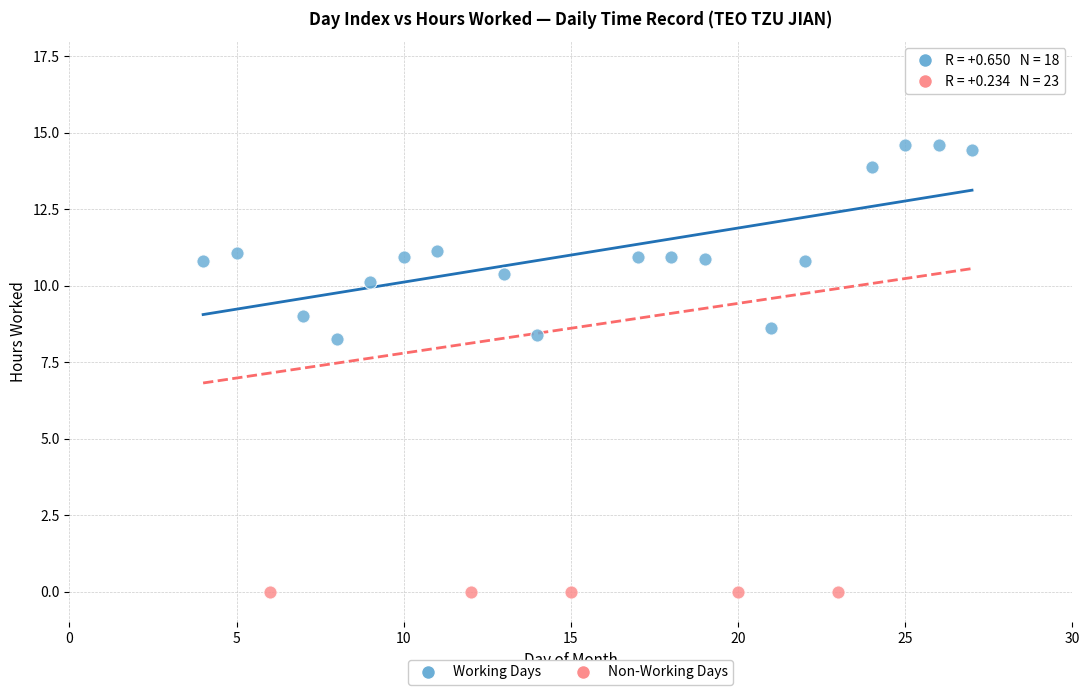

What are all the series names shown in the legend?

Working Days, Non-Working Days